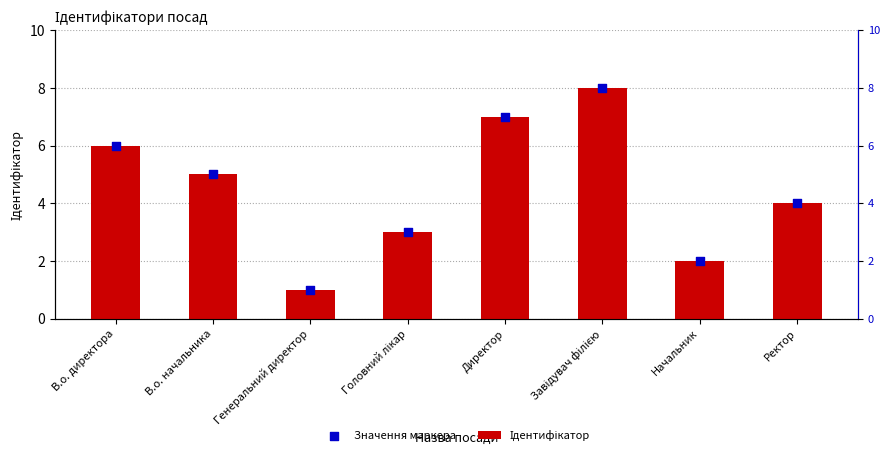

Is the value of Значення маркера at Ректор greater than the value of Ідентифікатор at В.о. директора?

No